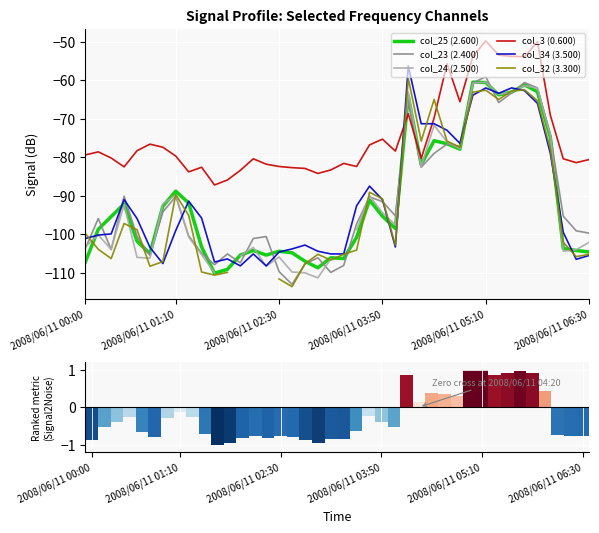

The value of col_34 (3.500) at 2008/06/11 05:10 is -62.0. True or false?

True